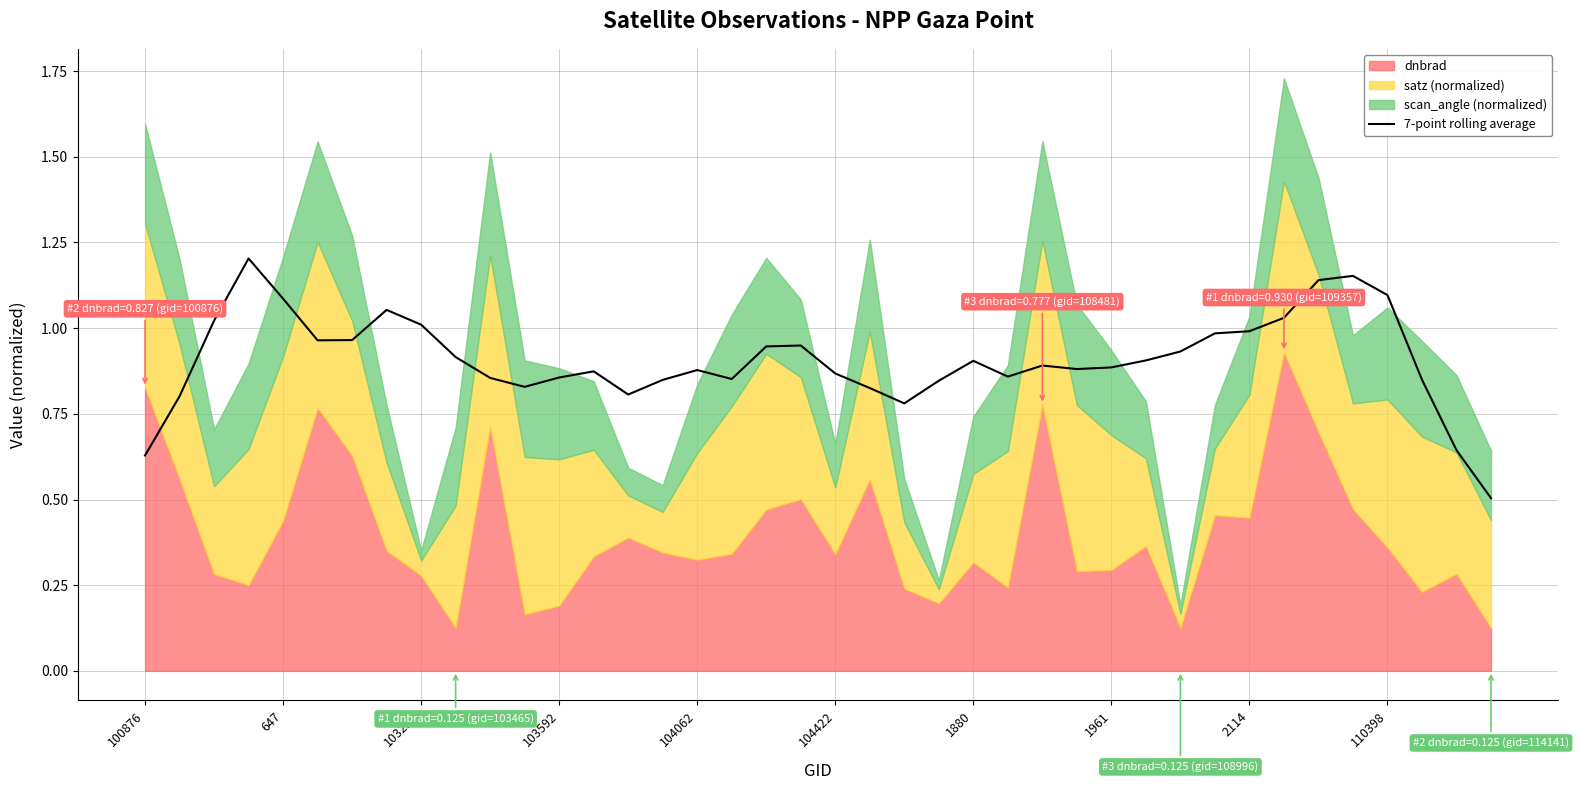

What is the value of the 19th point from the left?

0.9